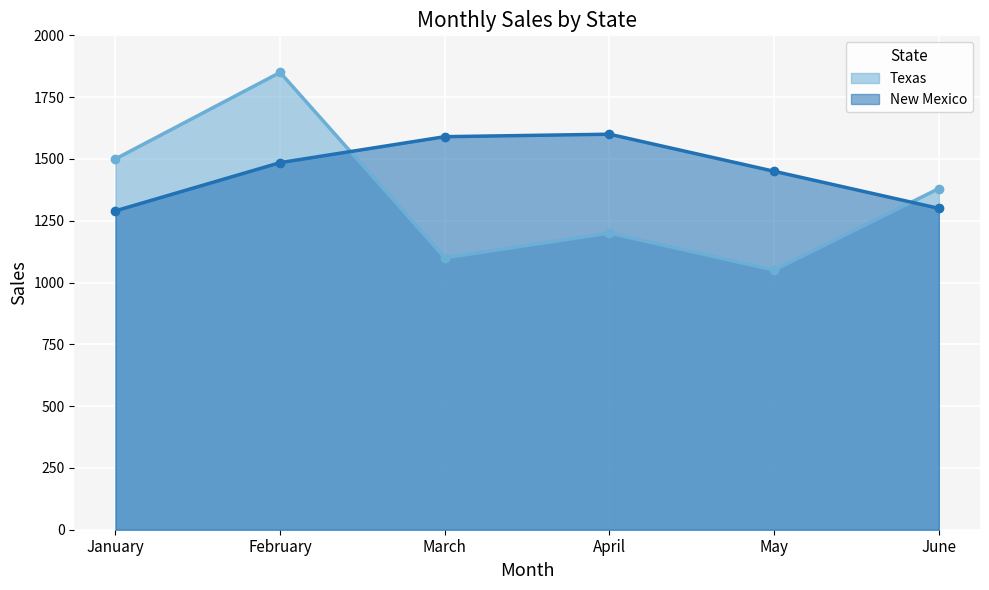

What is the difference between the New Mexico values at January and May?

160